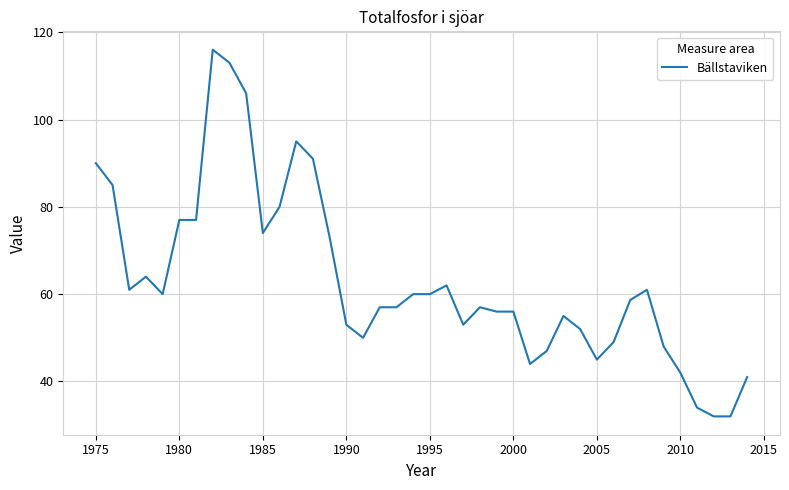

True or false: there are more than 1 points higher than both neighbors.

True